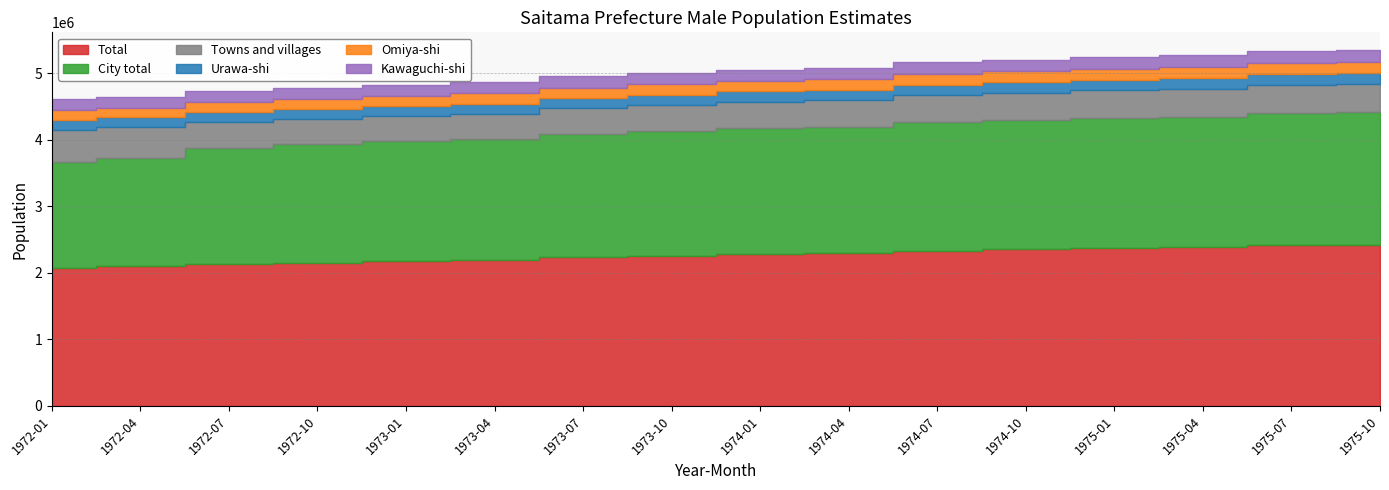

At how many categories does at least one series exceed 1285637?

16